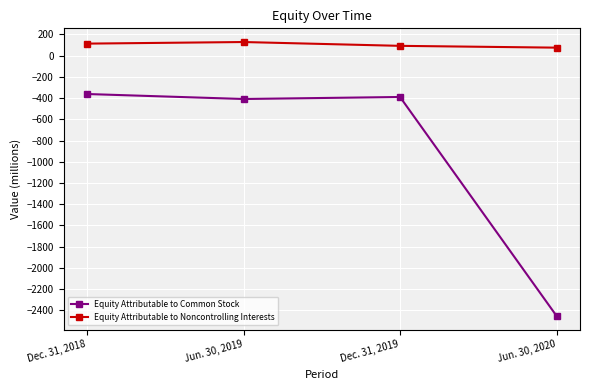

Rank the series at Jun. 30, 2019 from lowest to highest value.

Equity Attributable to Common Stock, Equity Attributable to Noncontrolling Interests